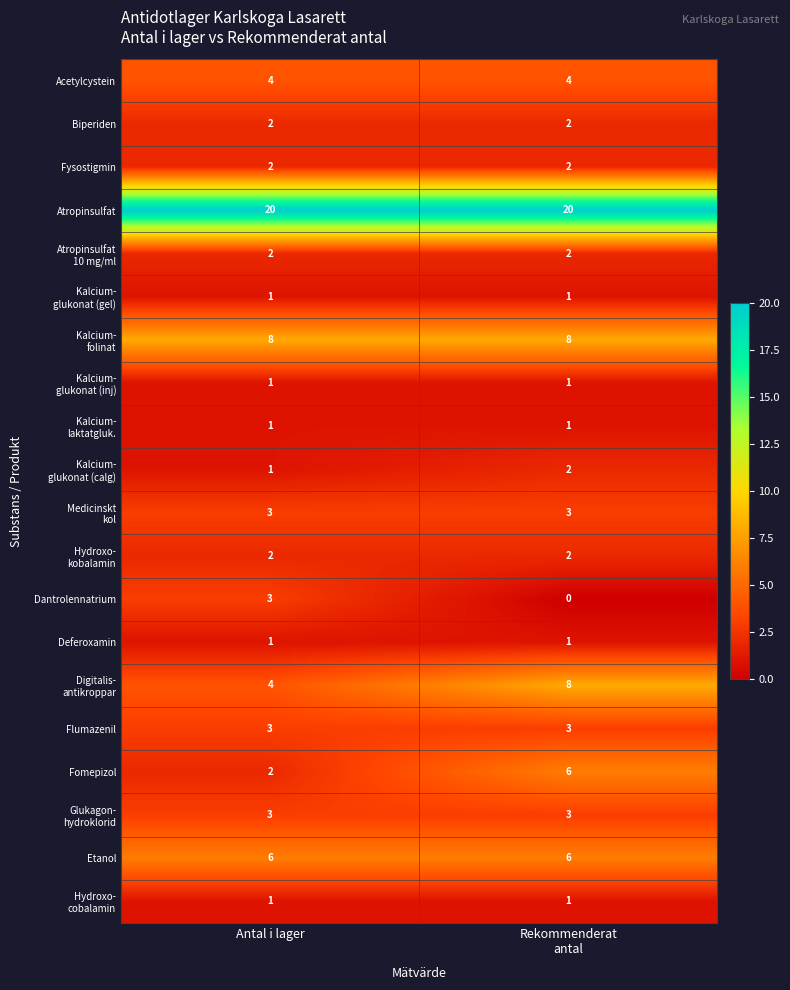

What is the total value across all series at Antal i lager?

70